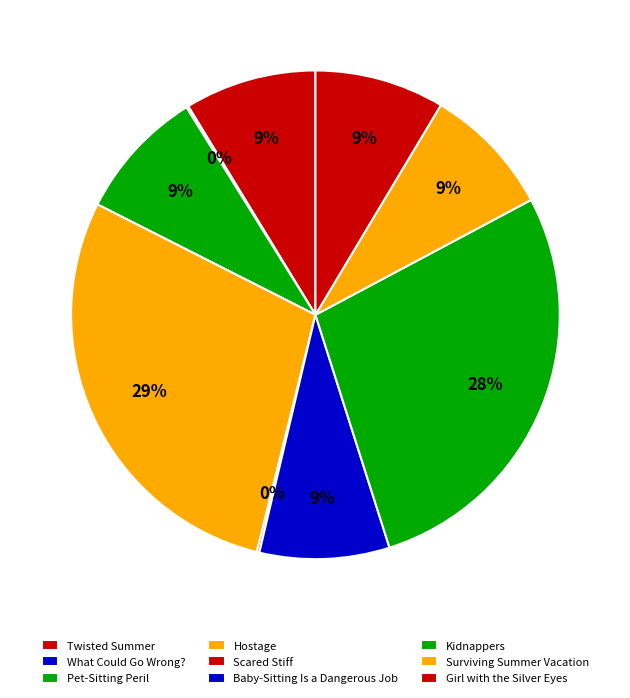

Which has a higher value, Hostage or Girl with the Silver Eyes?

Hostage